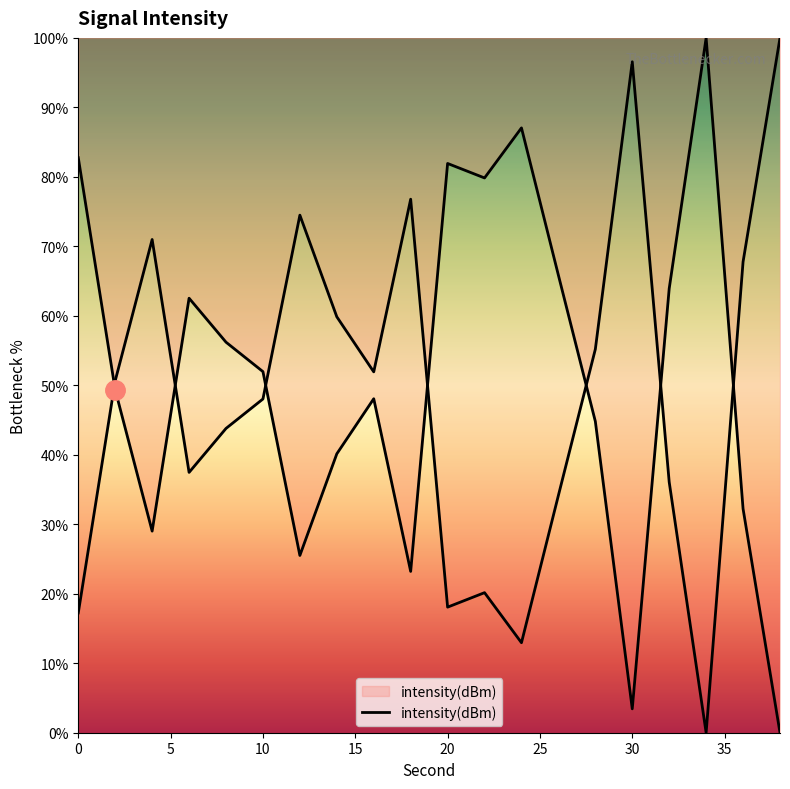

What is the value of the 14th point from the left?

65.8